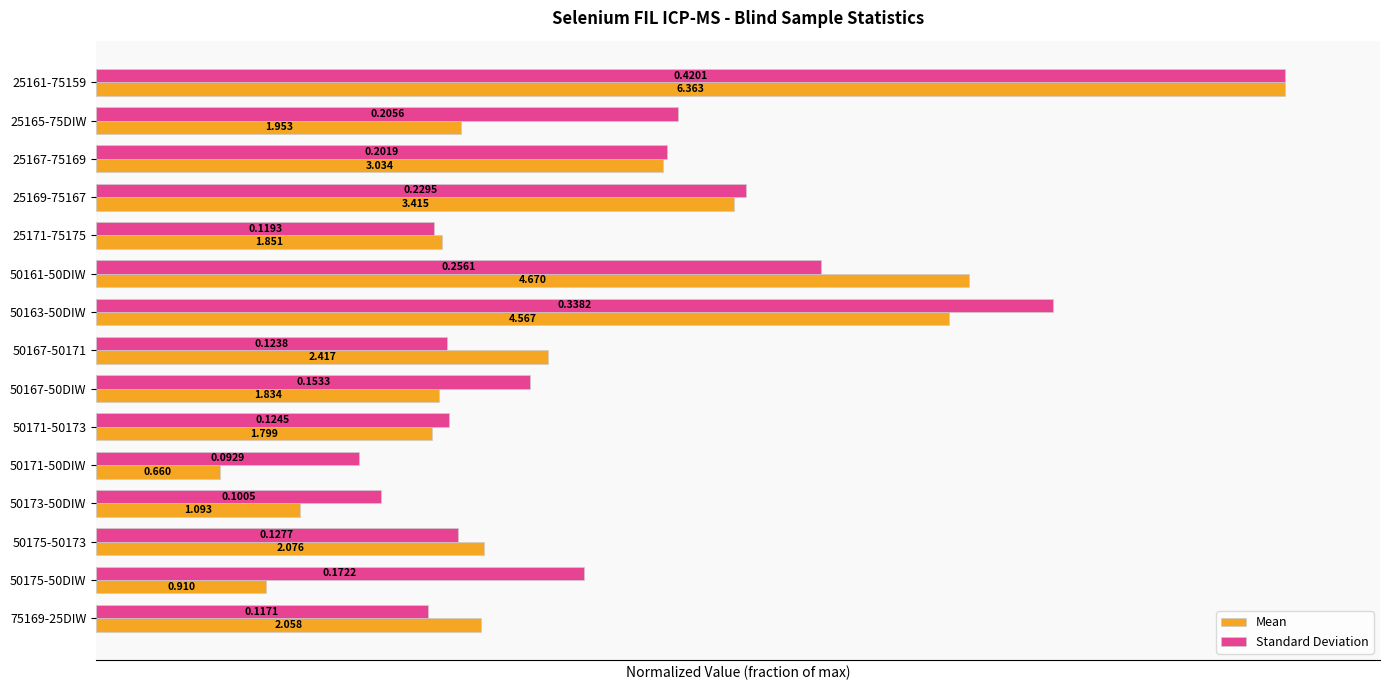

What is the maximum value shown in the chart?

1.0